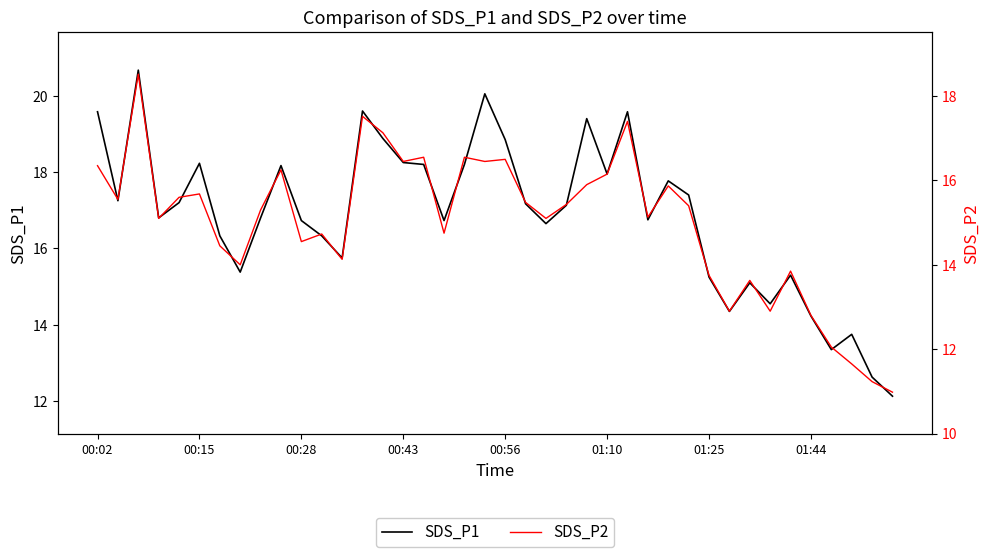

At which category does the chart reach its minimum across all series?

39